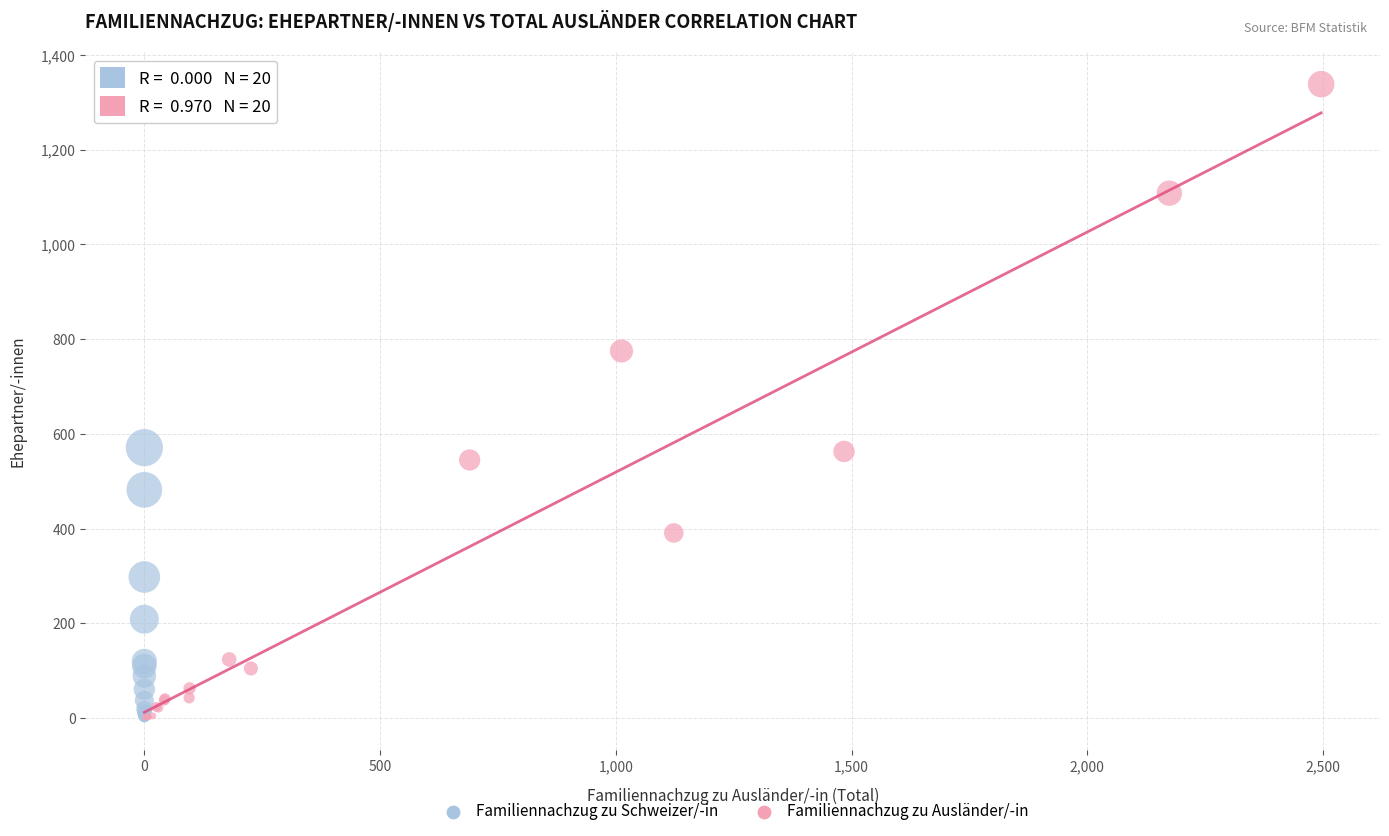

Which series contains the highest Y value?

Familiennachzug zu Ausländer/-in